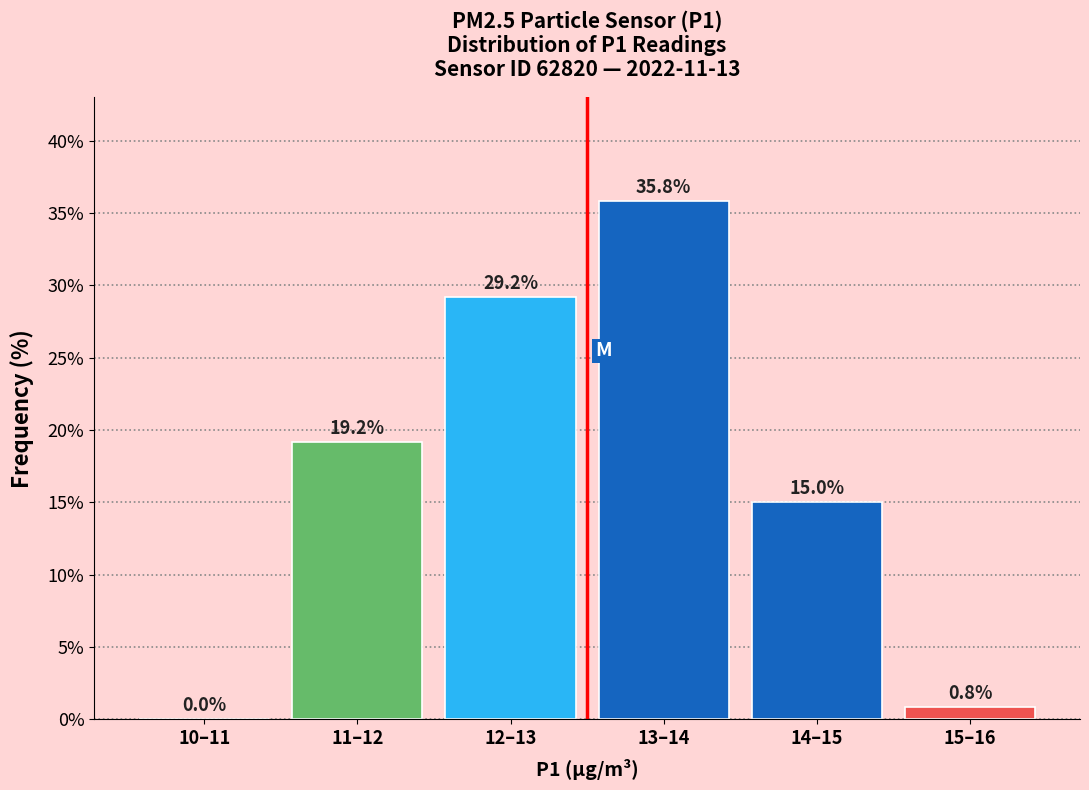

Reading left to right, list all the values displayed in this chart.

10–11=0.0	11–12=19.2	12–13=29.2	13–14=35.8	14–15=15.0	15–16=0.8